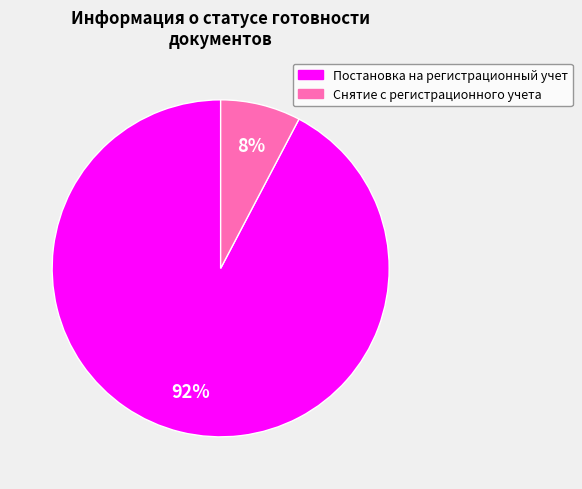

Is there any slice that represents more than half of the pie?

Yes